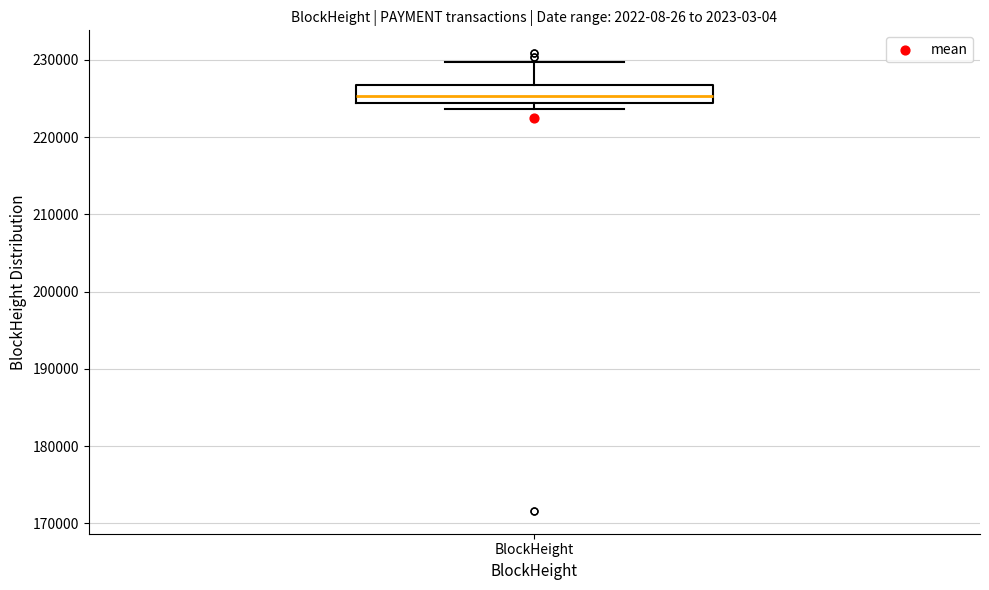

Where does the median line of the box for BlockHeight sit on the y-axis? The values are not printed on the chart, so give them approximately, as read against the axis.

225000